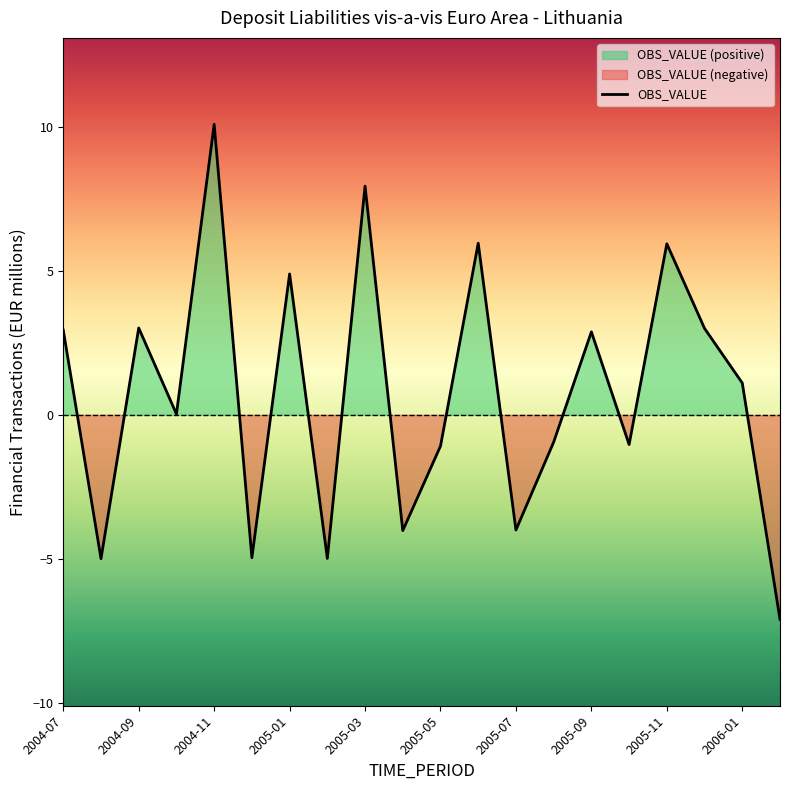

How many data points are less than 1?

10